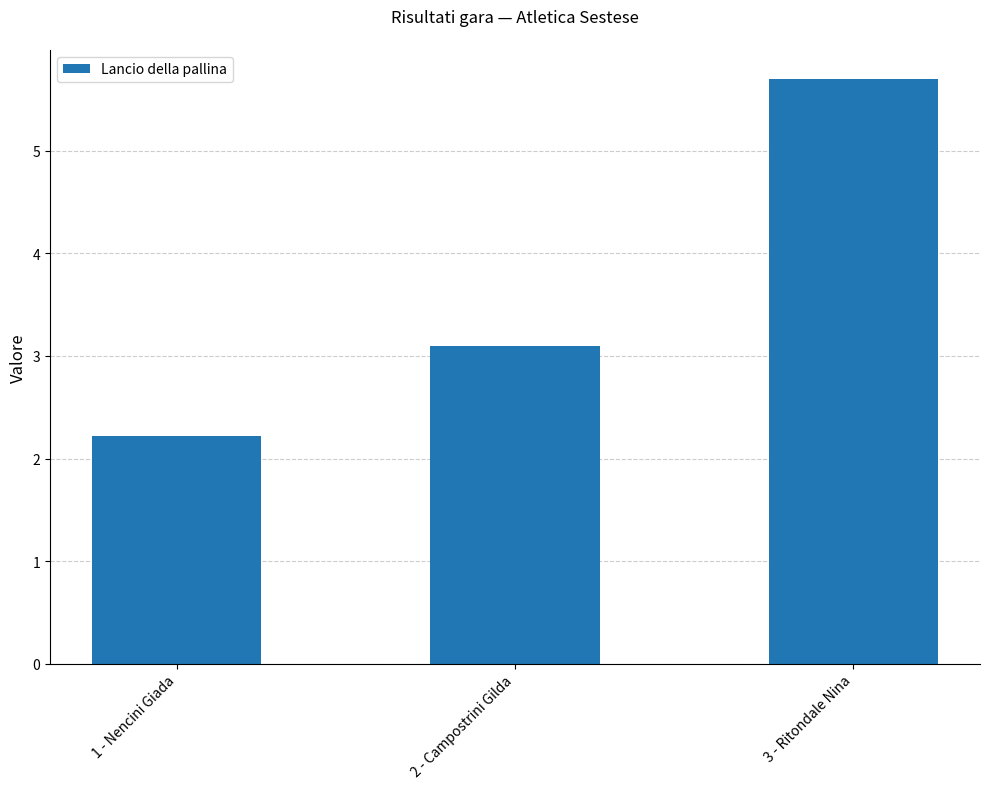

What is the difference between the maximum and minimum values?

3.5